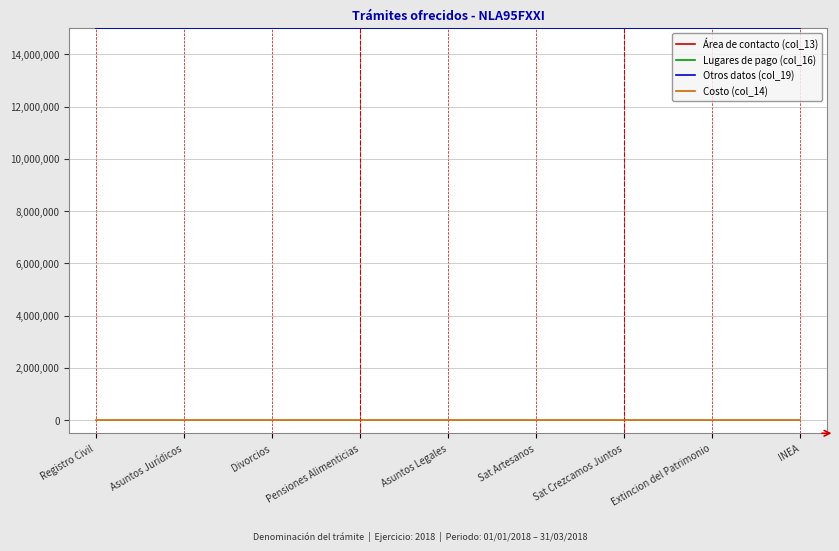

True or false: Área de contacto (col_13) and Lugares de pago (col_16) intersect in this chart.

False